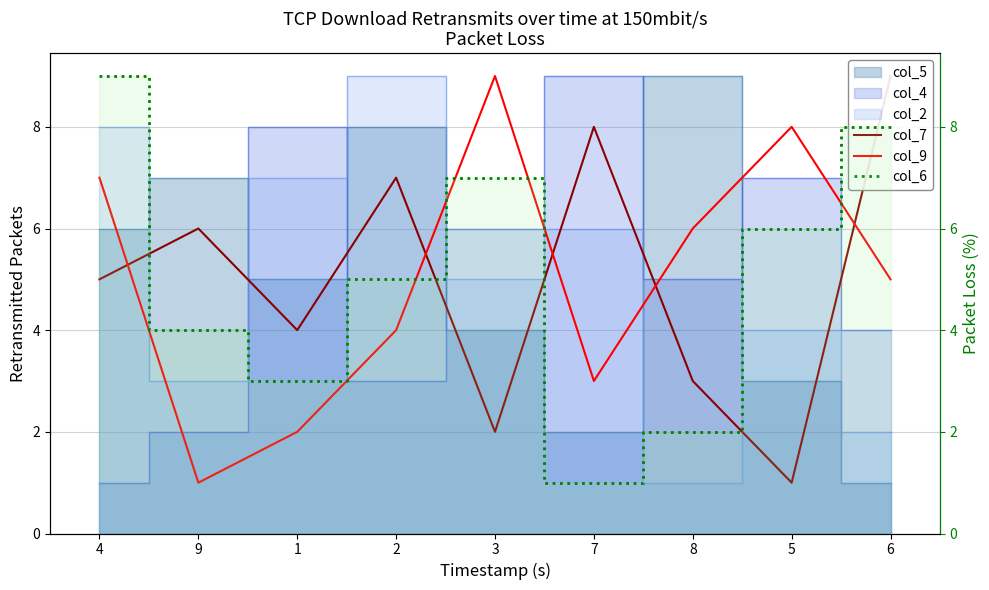

What position from the left is 8?

7